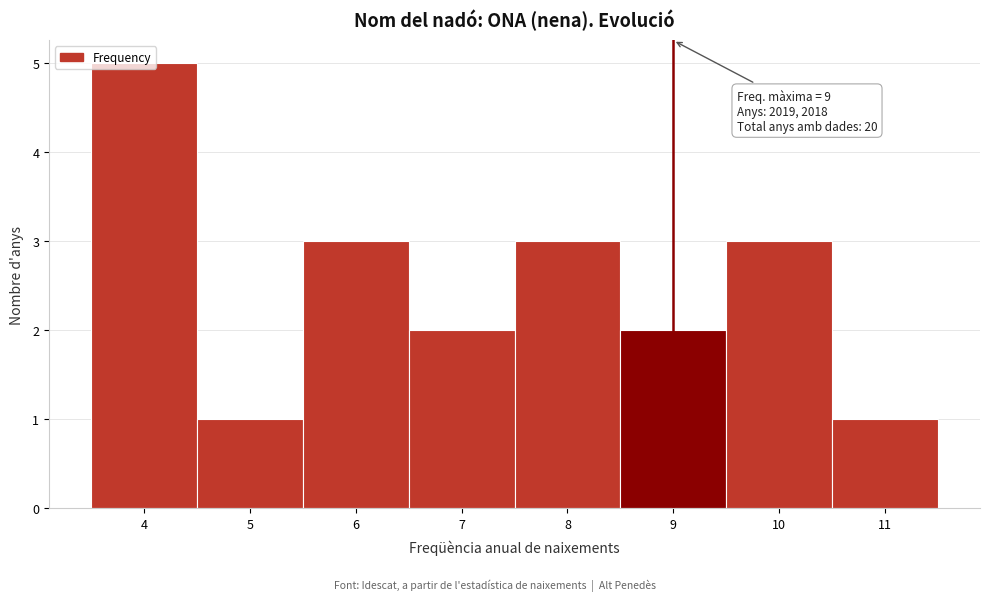

Over which range of the x-axis is the bar tallest?

3.5 to 4.5